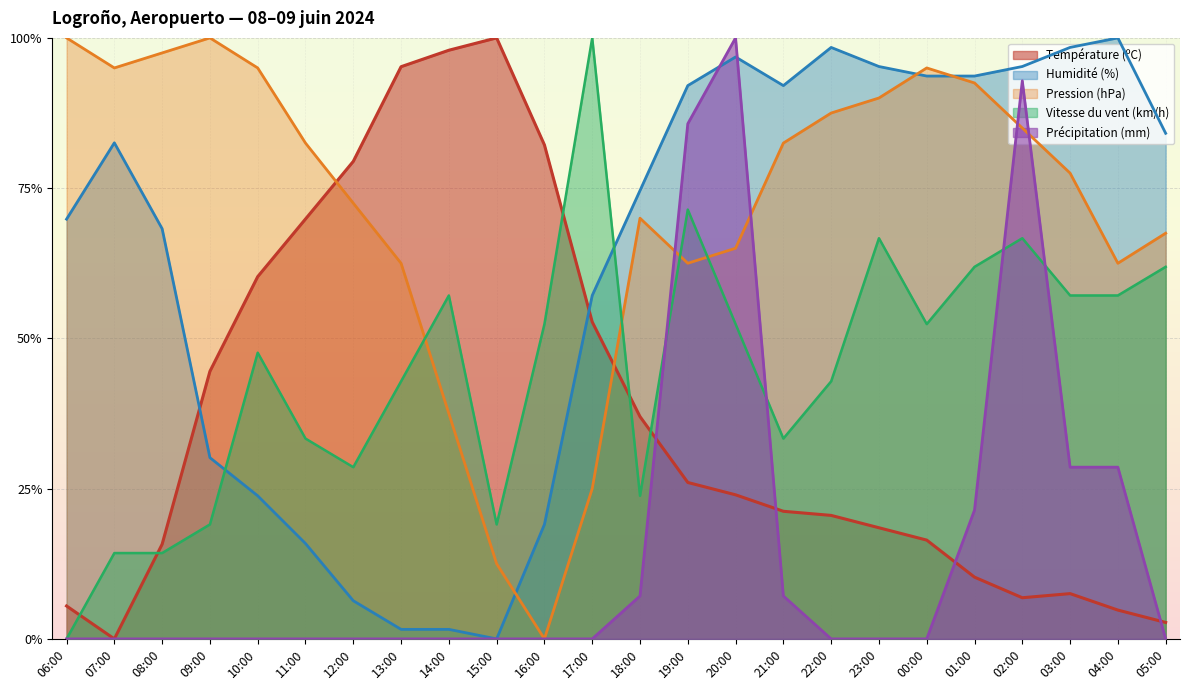

Is the value of Pression (hPa) at 13:00 greater than the value of Vitesse du vent (km/h) at 15:00?

Yes